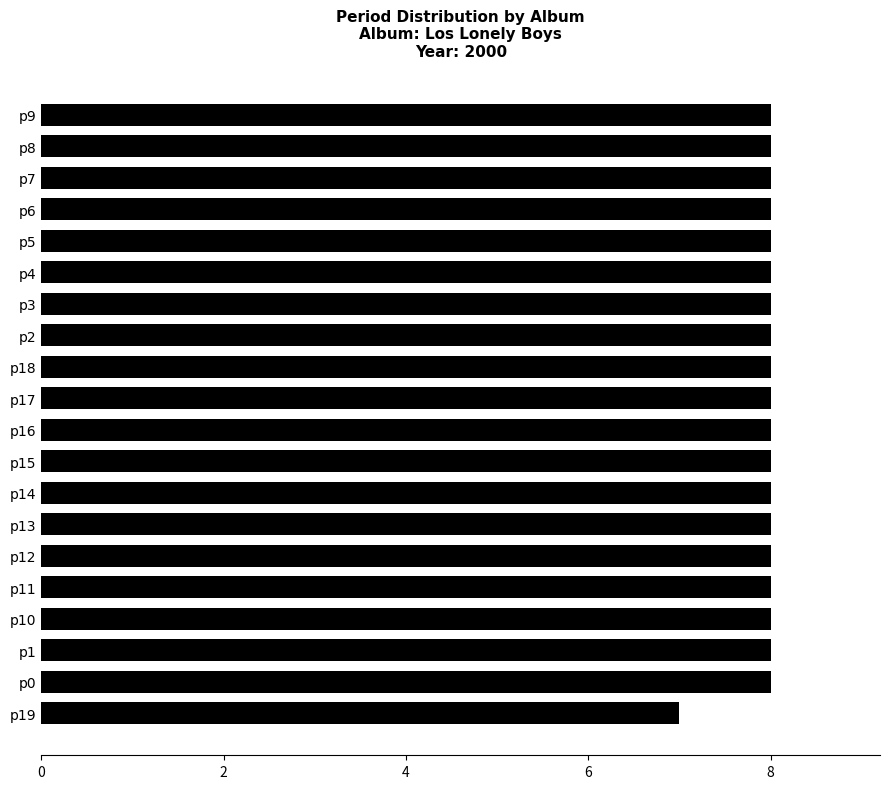

What is the minimum value shown in the chart?

7